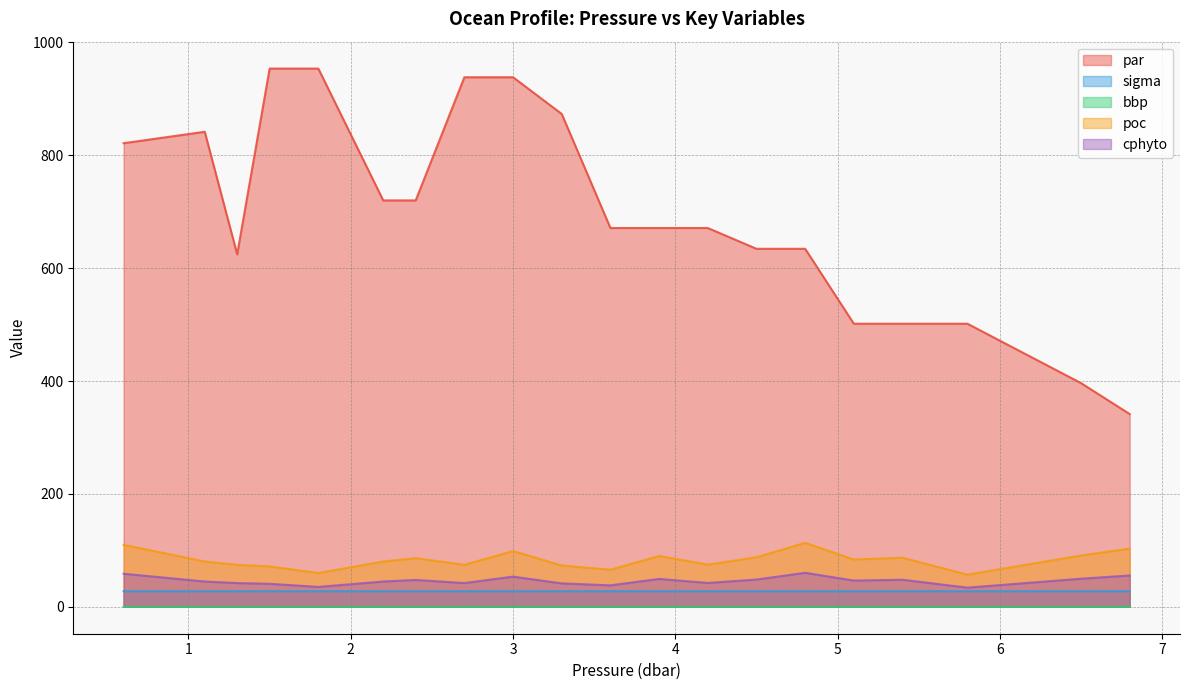

What are all the series names shown in the legend?

par, sigma, bbp, poc, cphyto